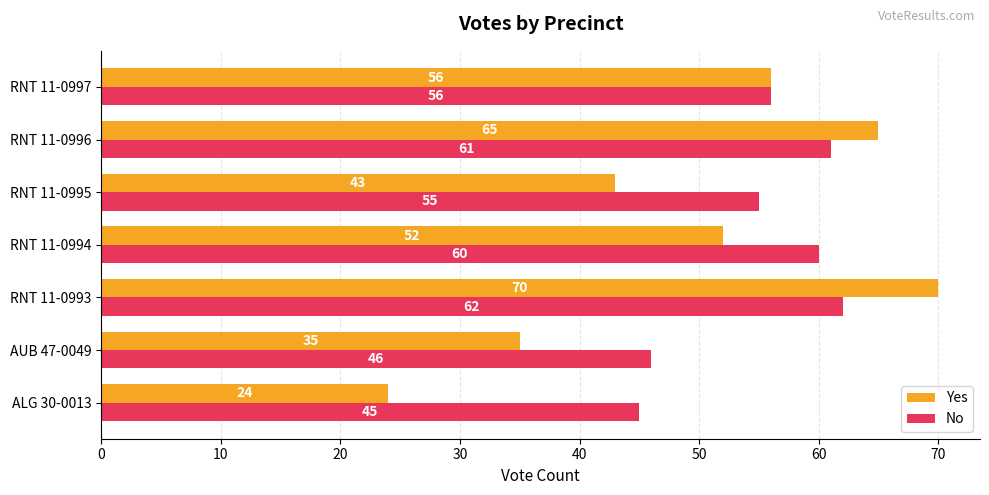

How many categories are shown in the chart?

7